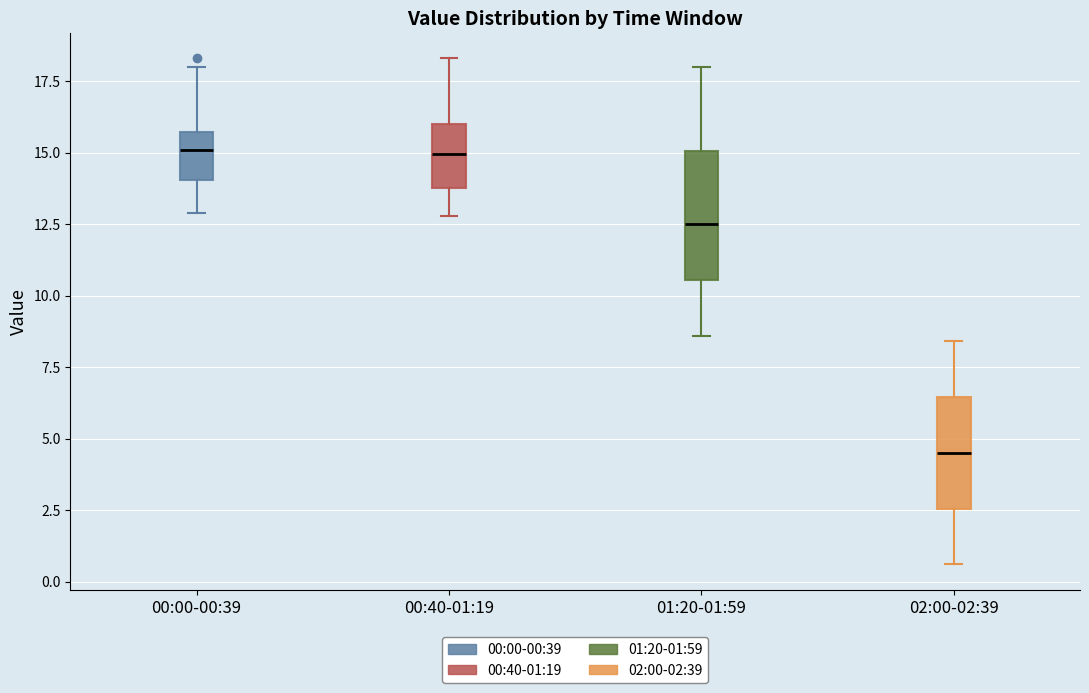

Where does the upper whisker of the box for 02:00-02:39 end on the y-axis? The values are not printed on the chart, so give them approximately, as read against the axis.

8.5